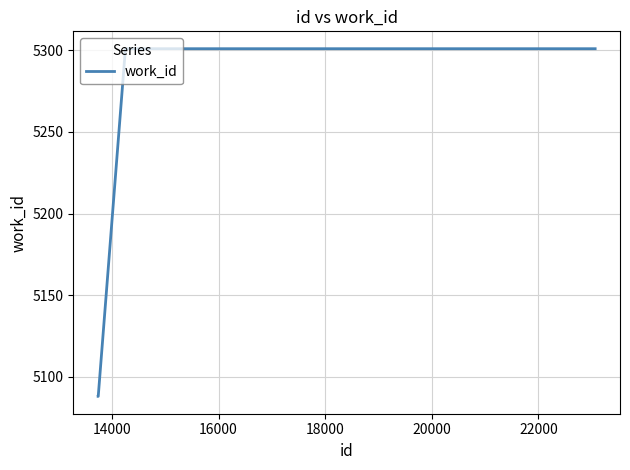

What is the average value?

5216